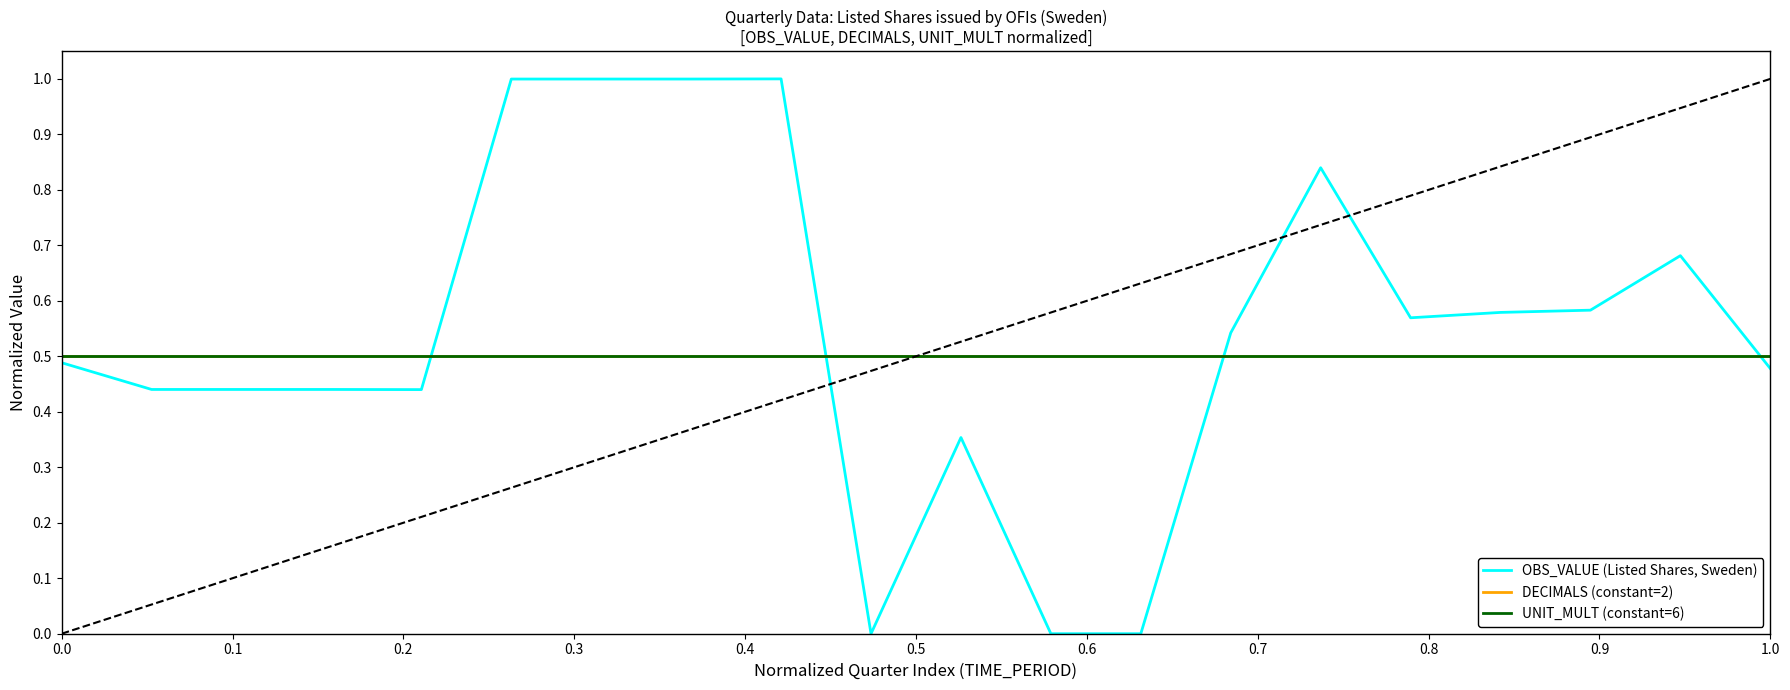

Is this an area chart (filled region under the line)?

No